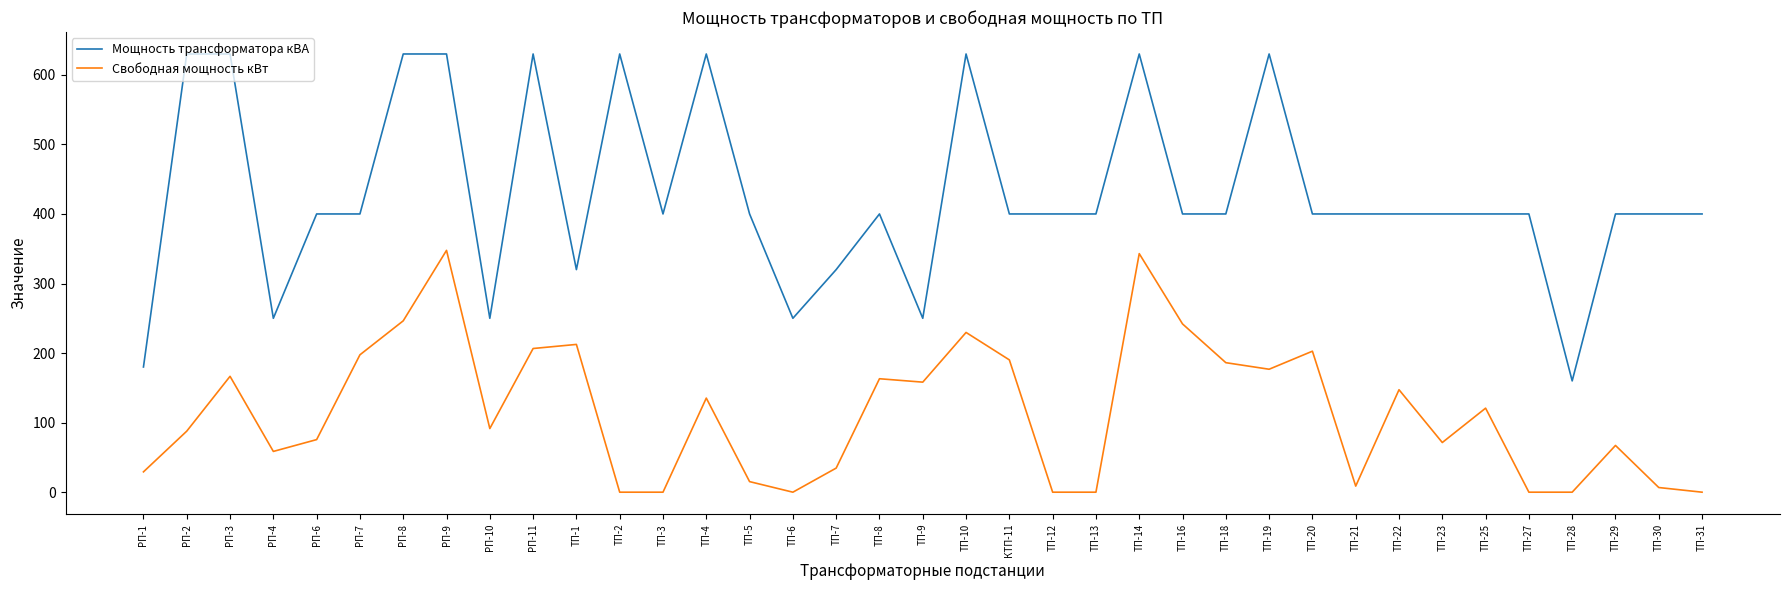

List the series in order of their peak value, highest first.

Мощность трансформатора кВА, Свободная мощность кВт